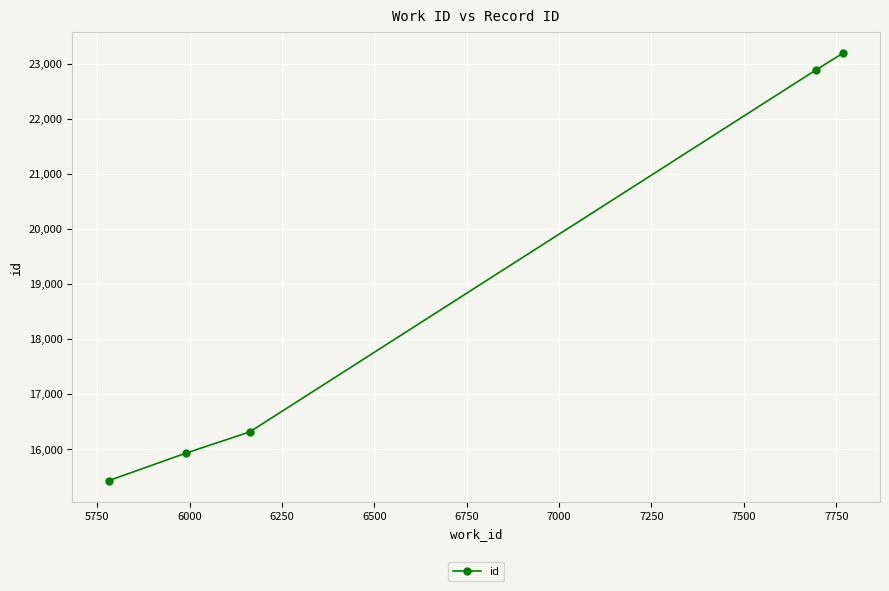

Reading left to right, what are all the values shown in this chart?

15428	15925	16311	22884	23192